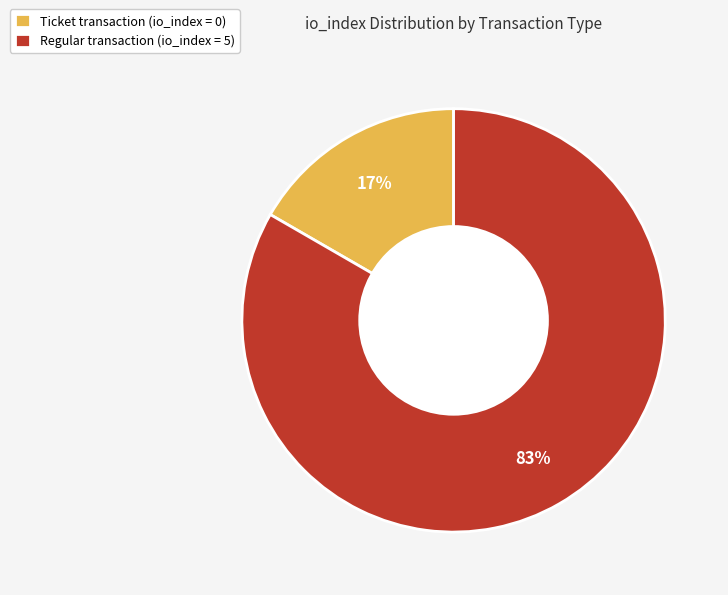

To the nearest percent, what percentage of the pie is Regular transaction (io_index = 5)?

83%